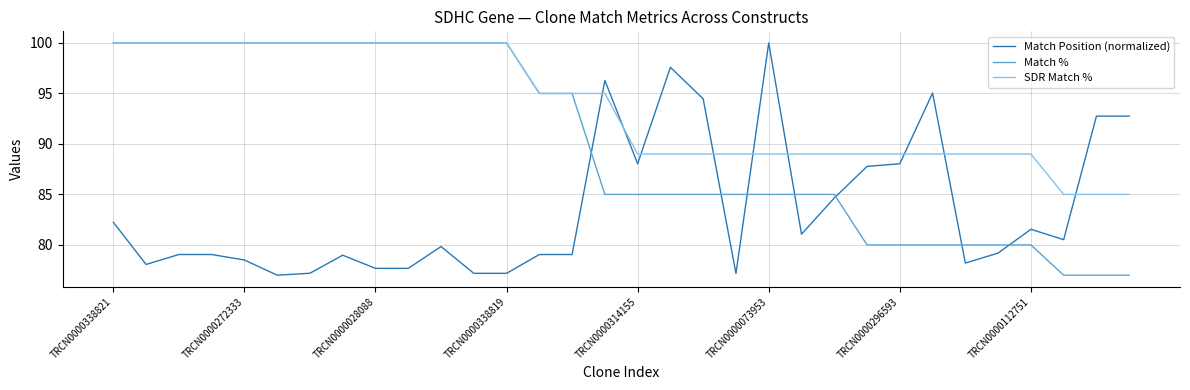

Which series has the largest total across all categories?

SDR Match %